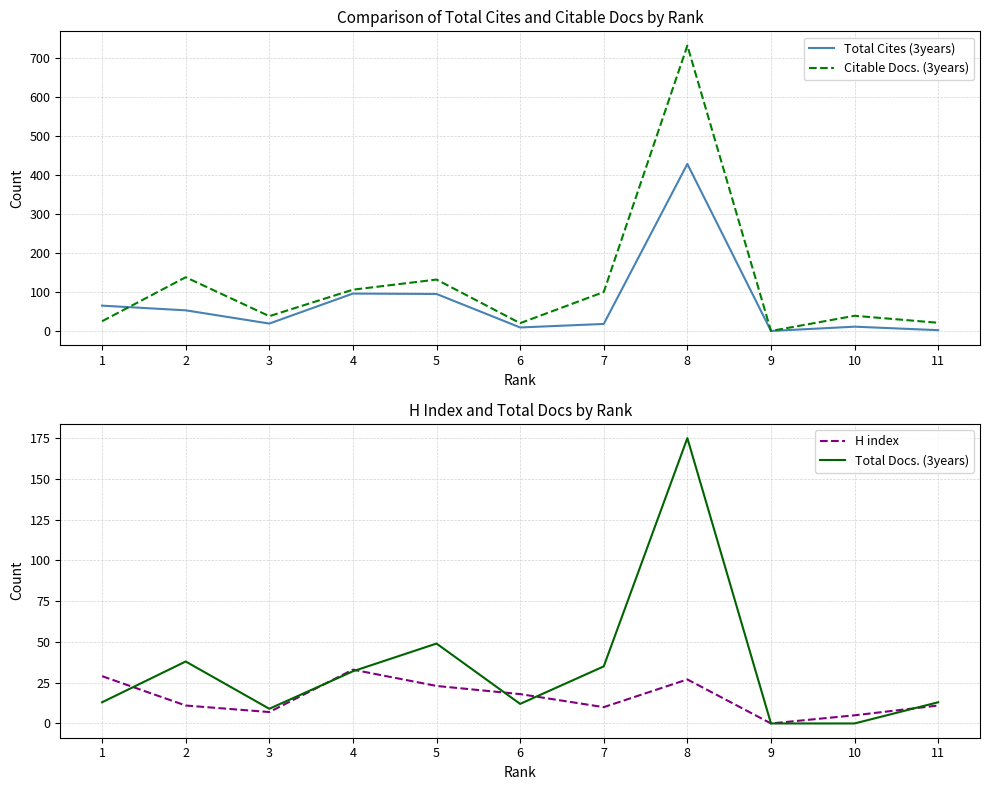

Which label corresponds to the largest value in the chart?

8